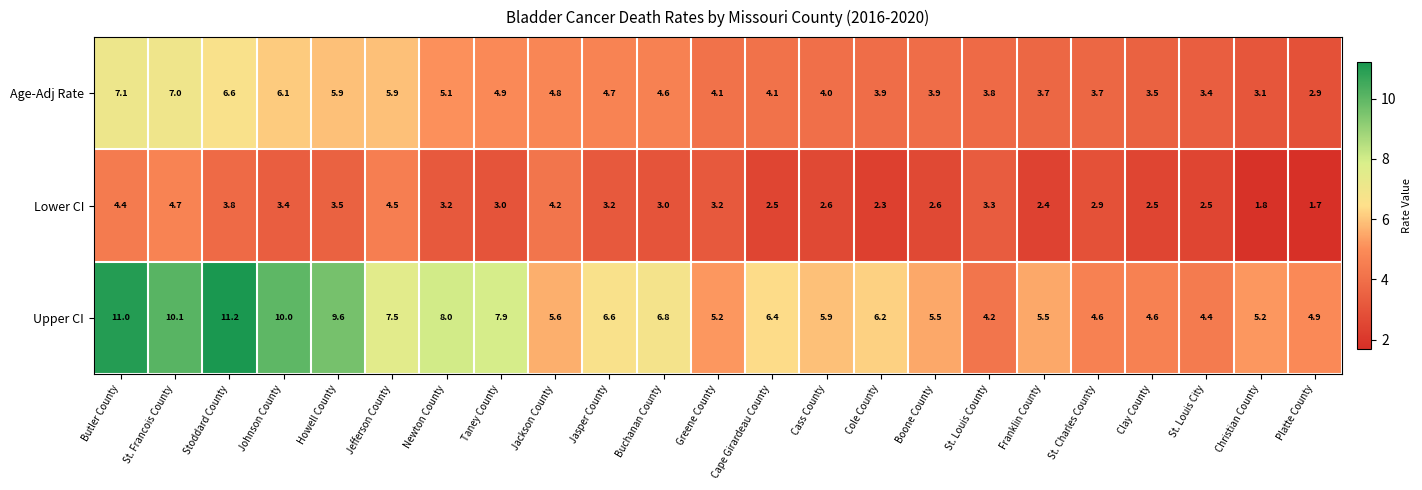

Rank the series by their maximum value, from highest to lowest.

Upper CI, Age-Adj Rate, Lower CI